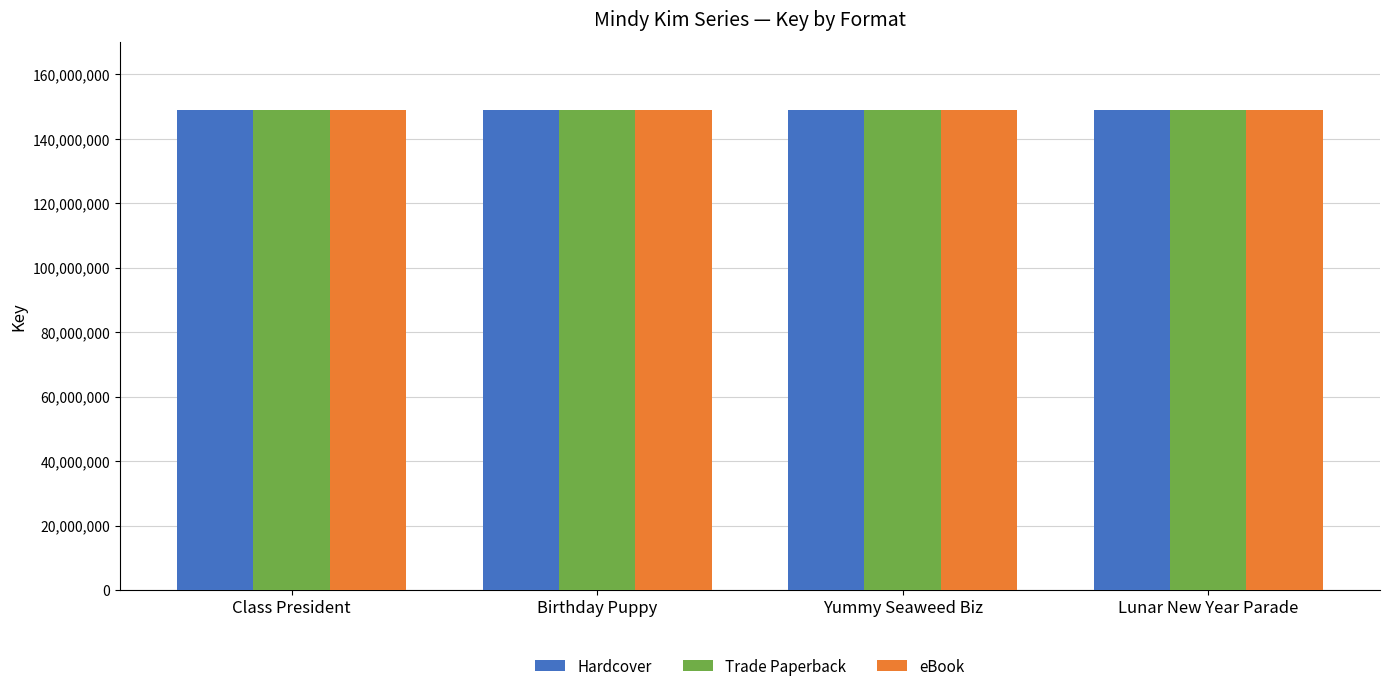

At which label is eBook closest to 149017295?

Lunar New Year Parade